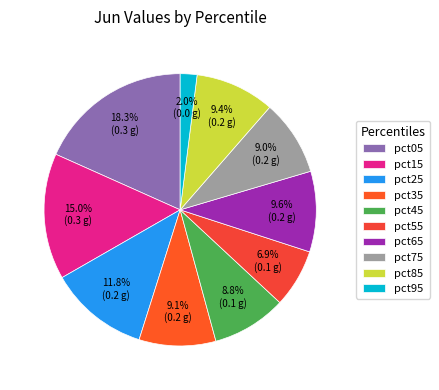

Does pct95 represent more than half of the total?

No